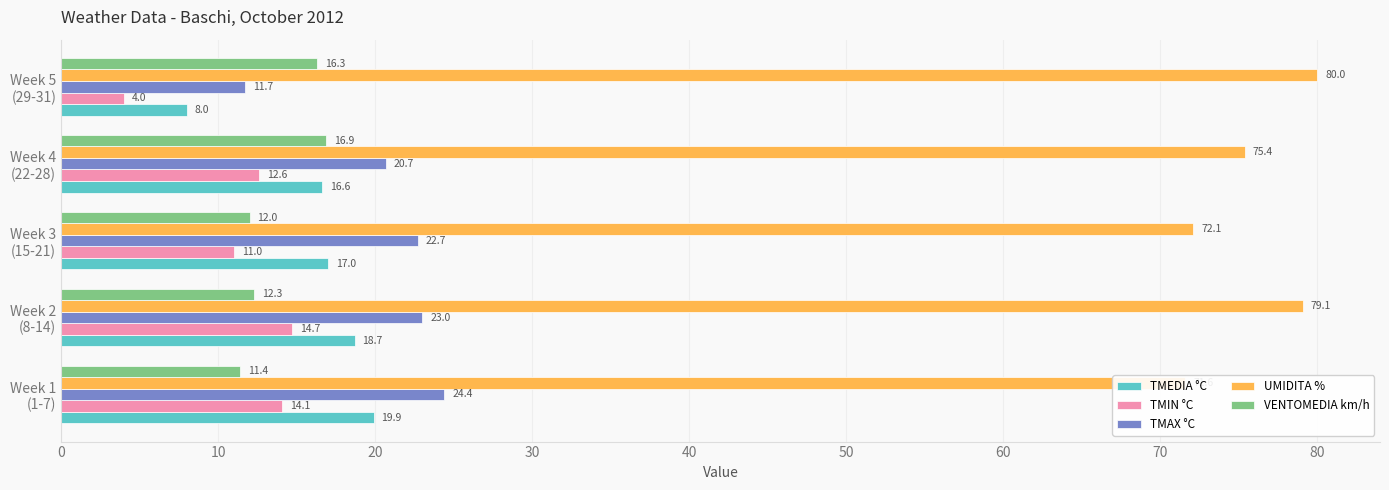

The TMEDIA °C series shows 8.2 at Week 2 (8-14). True or false?

False